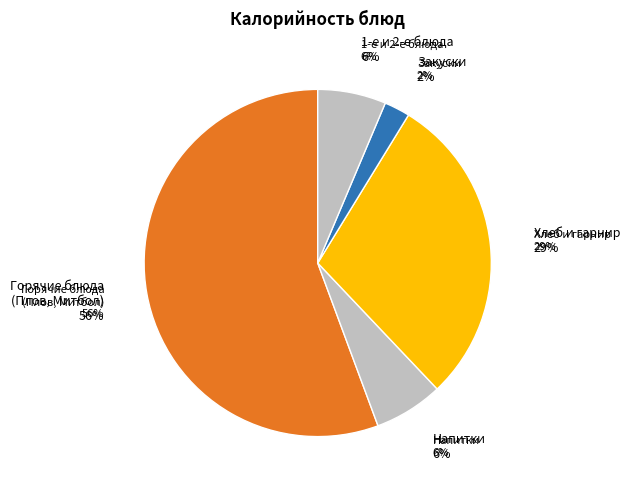

Between Плов из отварной птицы and Пюре картофельное, which is larger?

Плов из отварной птицы